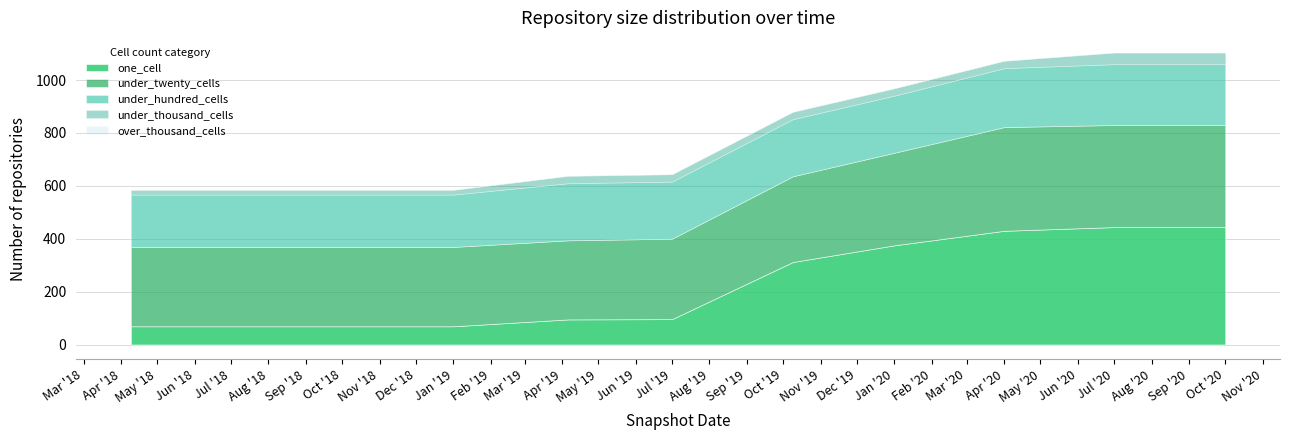

The value of under_hundred_cells at 2019-04-06 is 216. True or false?

True